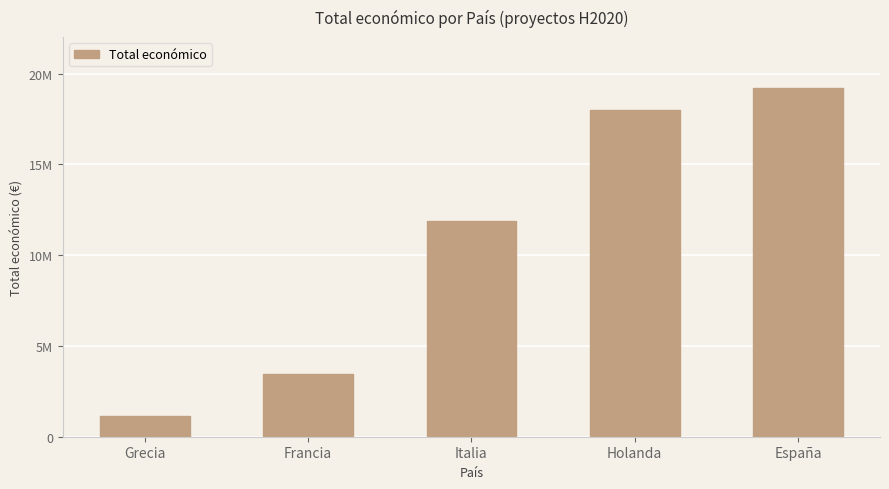

What is the sum of all values?

53582803